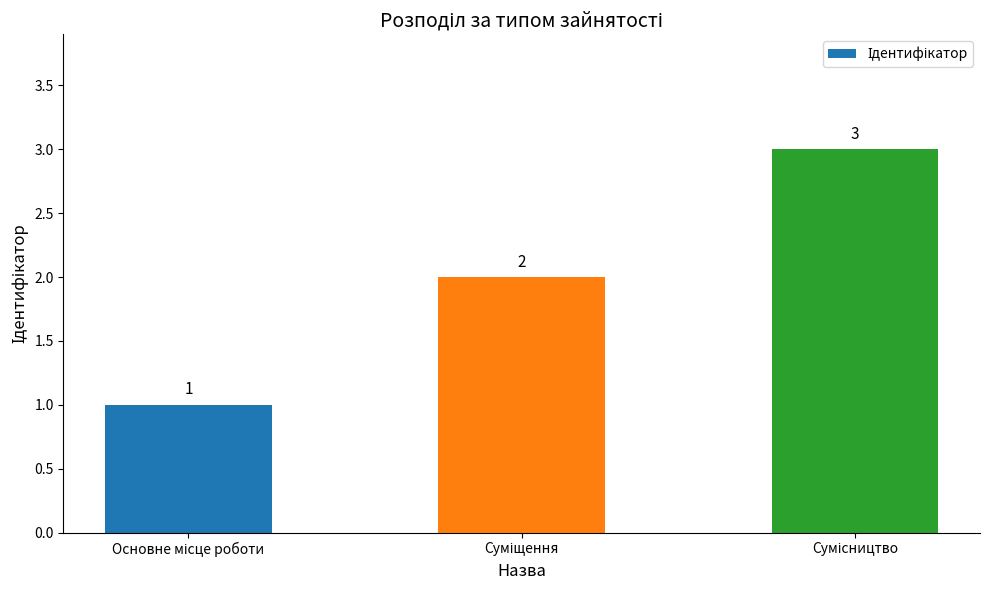

What is the value of the 2nd bar from the left?

2